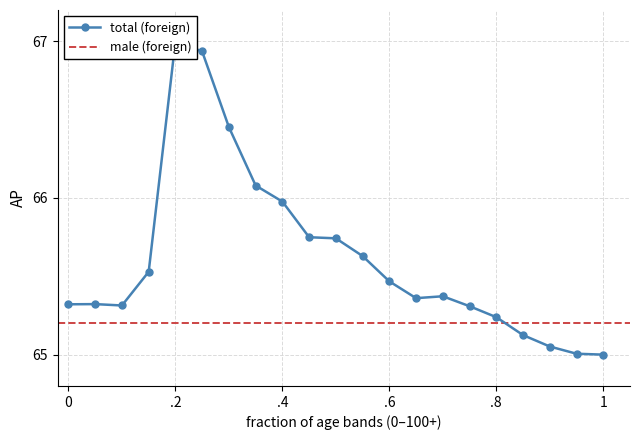

Reading right to left, what are all the values shown in this chart?

65.0	65.0	65.1	65.1	65.2	65.3	65.4	65.4	65.5	65.6	65.7	65.7	66.0	66.1	66.5	66.9	67.0	65.5	65.3	65.3	65.3